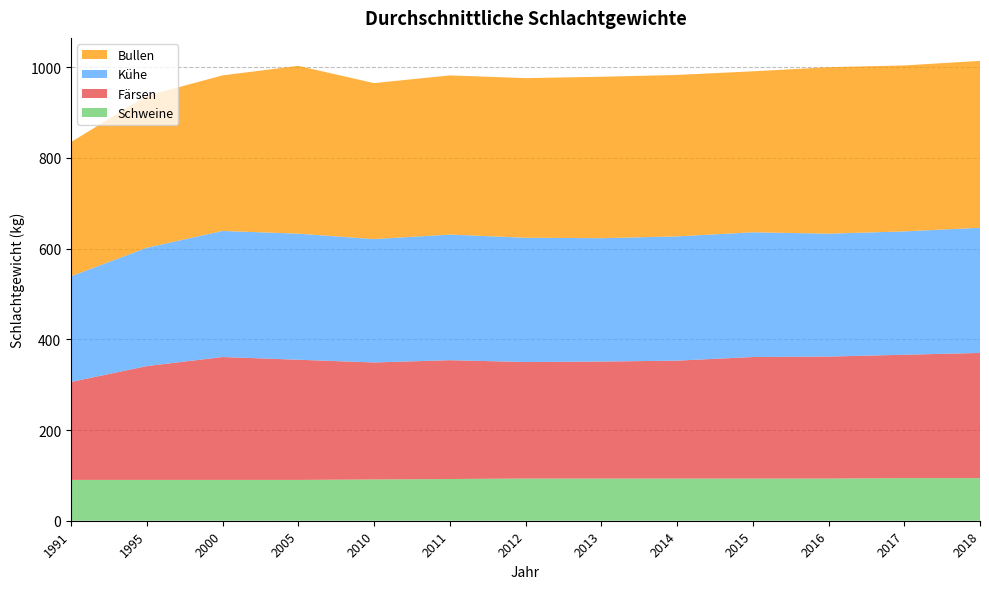

Reading left to right, list all the values displayed in this chart.

Färsen: 216	251	271	265	258	262	257	258	260	268	269	272	276
Bullen: 296	335	343	370	344	351	352	356	356	355	367	366	368
Kühe: 233	261	278	278	272	277	274	272	274	275	271	272	276
Schweine: 90	90	90	90	91	92	93	93	93	93	93	94	94